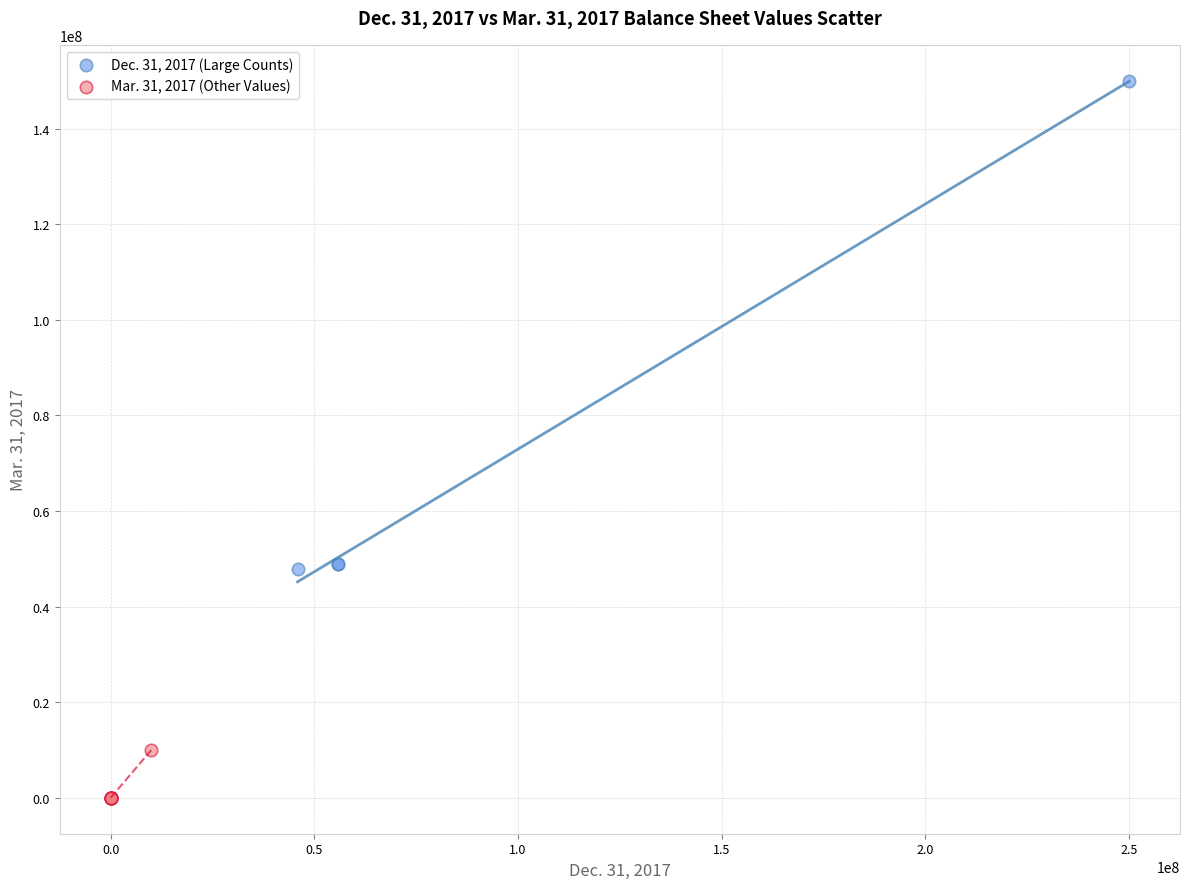

Which series reaches the maximum Y coordinate?

Dec. 31, 2017 (Large Counts)